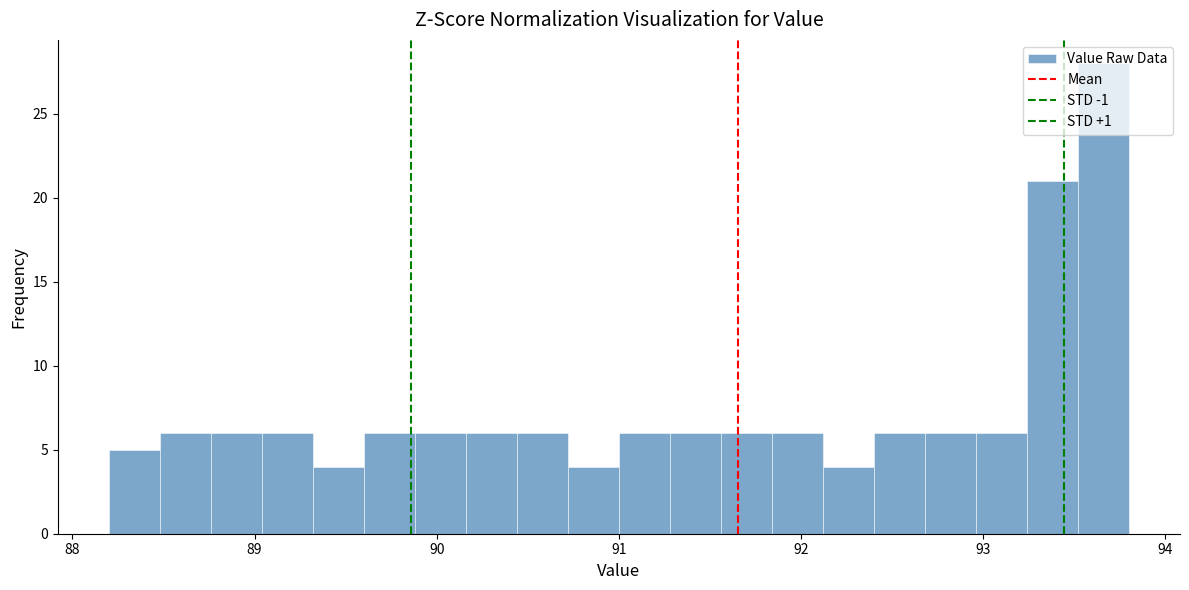

Around what value on the x-axis is the tallest bar? Give the approximate position of its centre, as read against the axis.

93.7